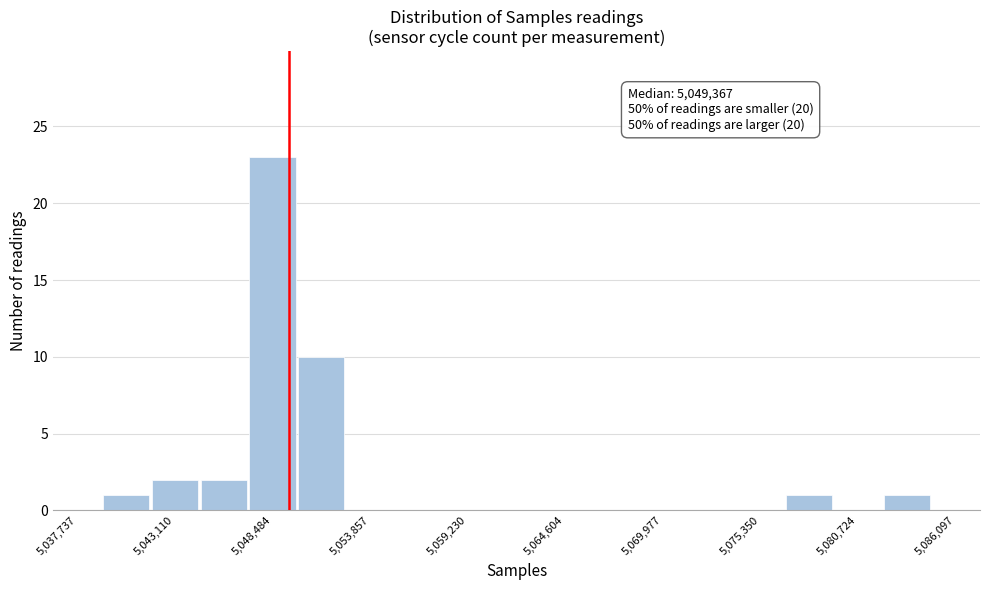

Around what value on the x-axis is the tallest bar? Give the approximate position of its centre, as read against the axis.

5048000